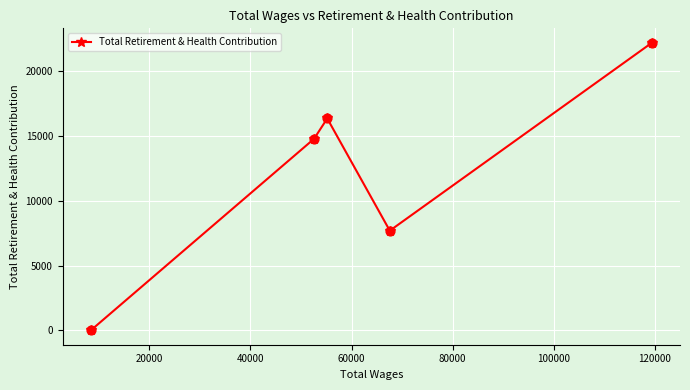

What is the average value?

12212